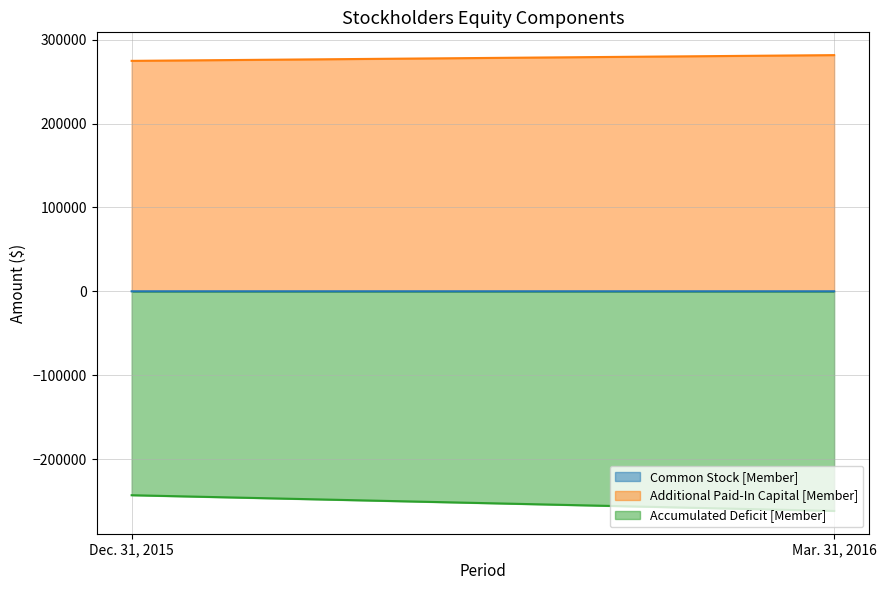

Between Mar. 31, 2016 and Dec. 31, 2015, which is larger?

Mar. 31, 2016